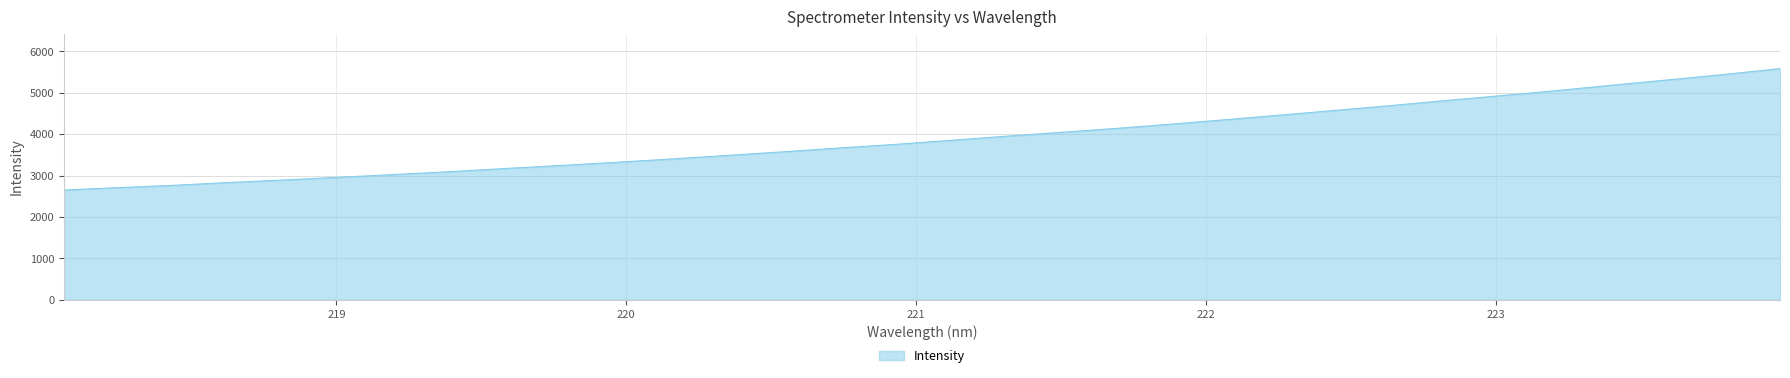

How many distinct data groups are displayed?

1